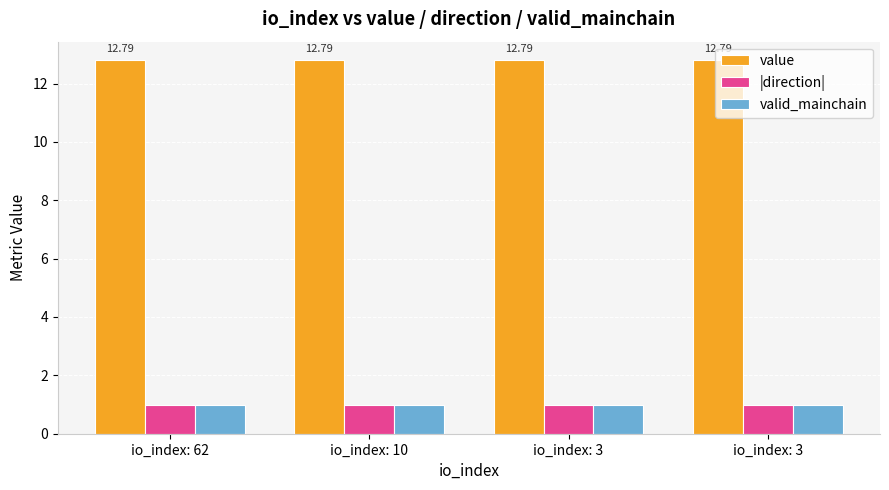

What is the spread (max minus min) of values at io_index: 62?

11.8